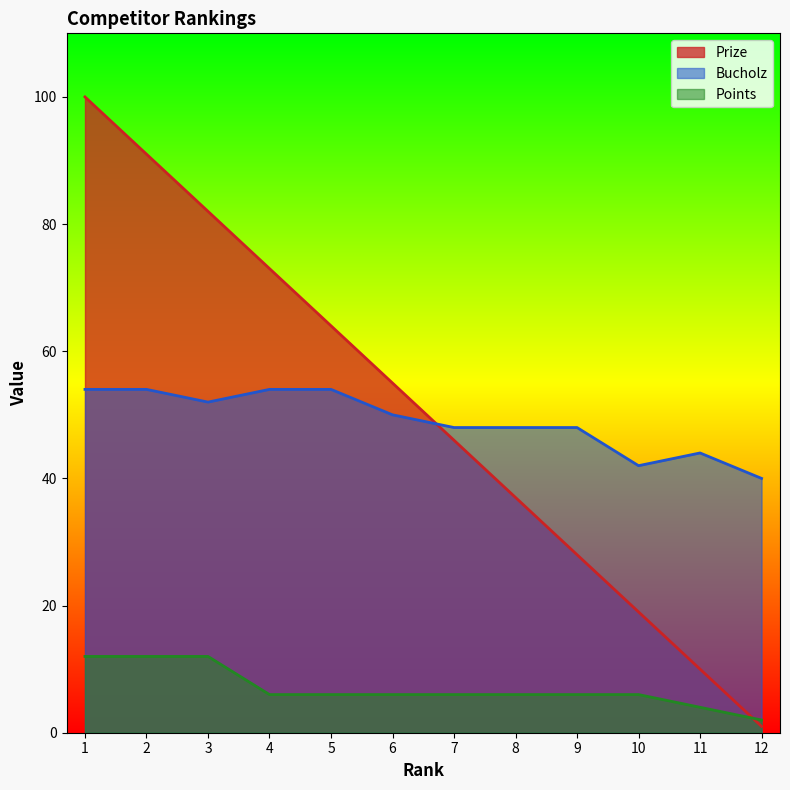

Which category has the highest value in the Bucholz series?

1